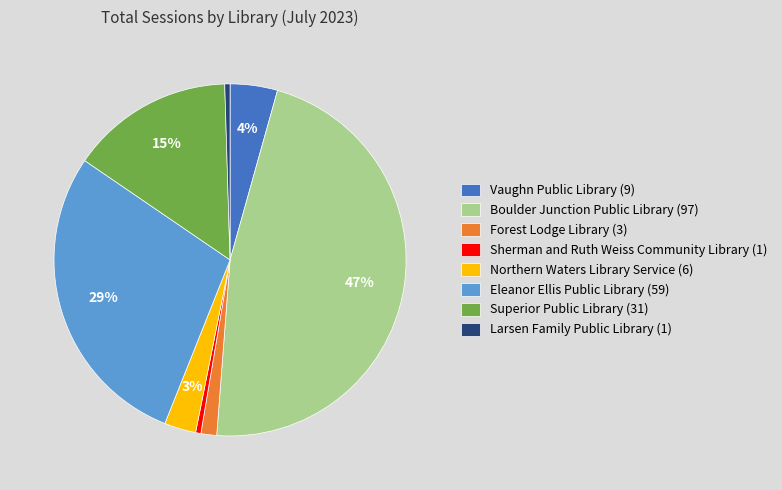

To the nearest percent, what is the difference between the Boulder Junction Public Library (97) and Superior Public Library (31) slice percentages?

32%